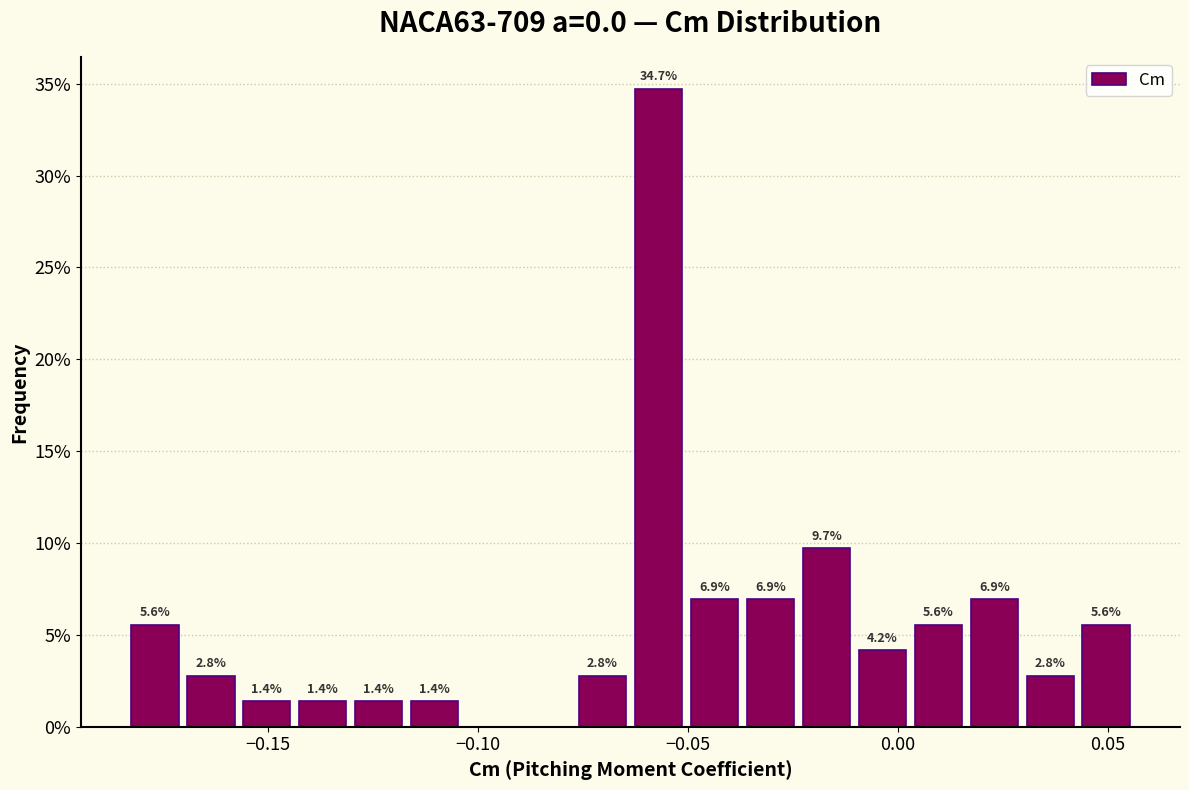

Read against the x-axis, roughly where is the centre of the tallest bar?

-0.055